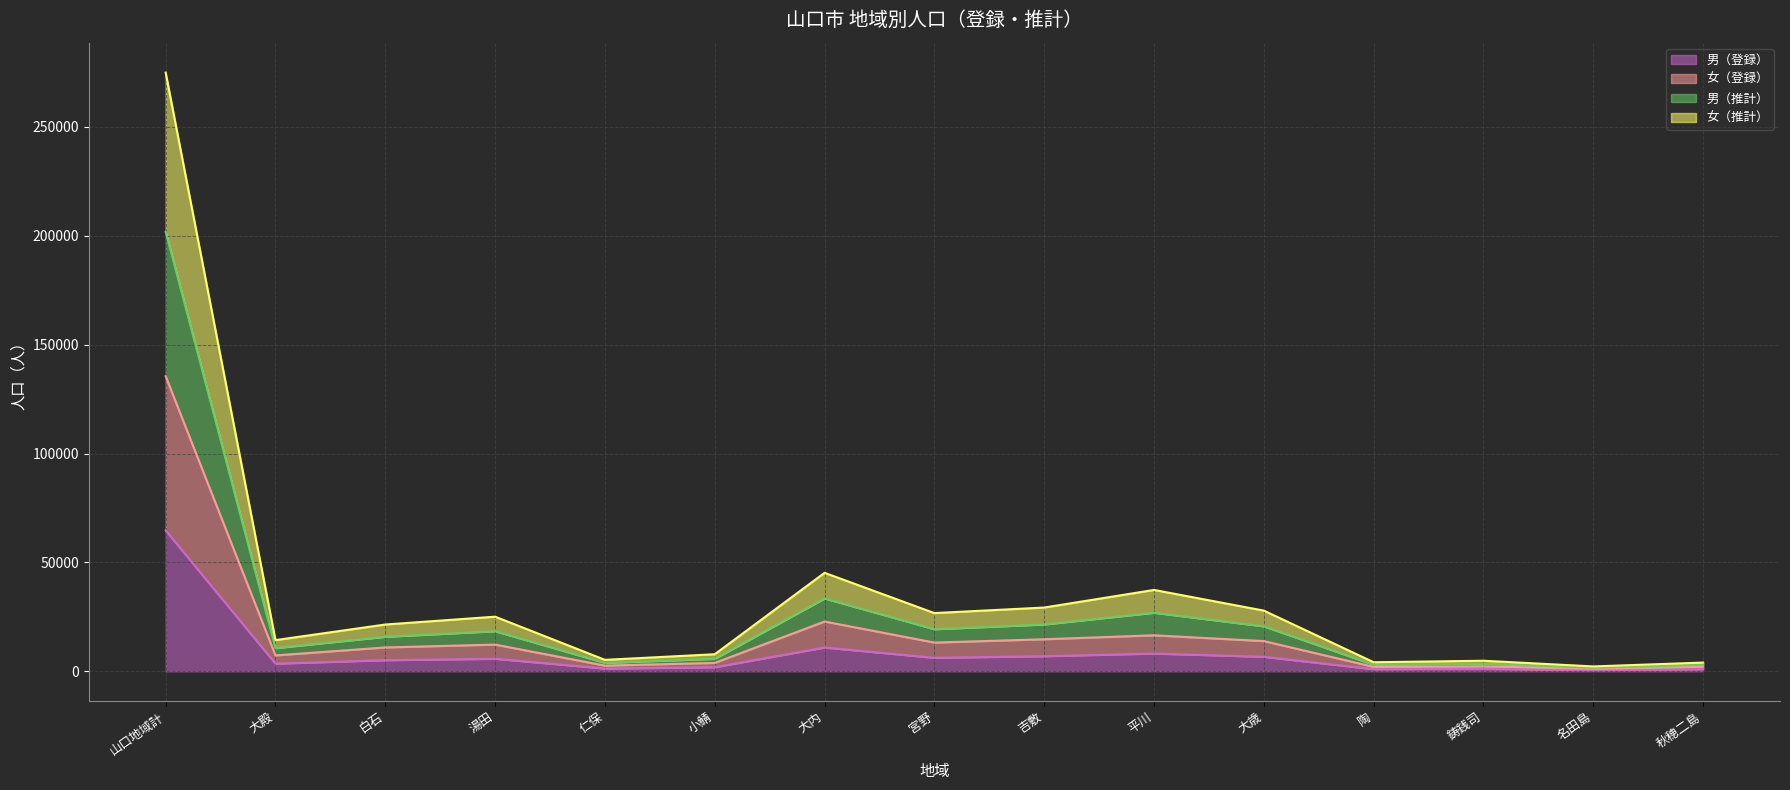

What is the maximum value for 男（登録）?

64687